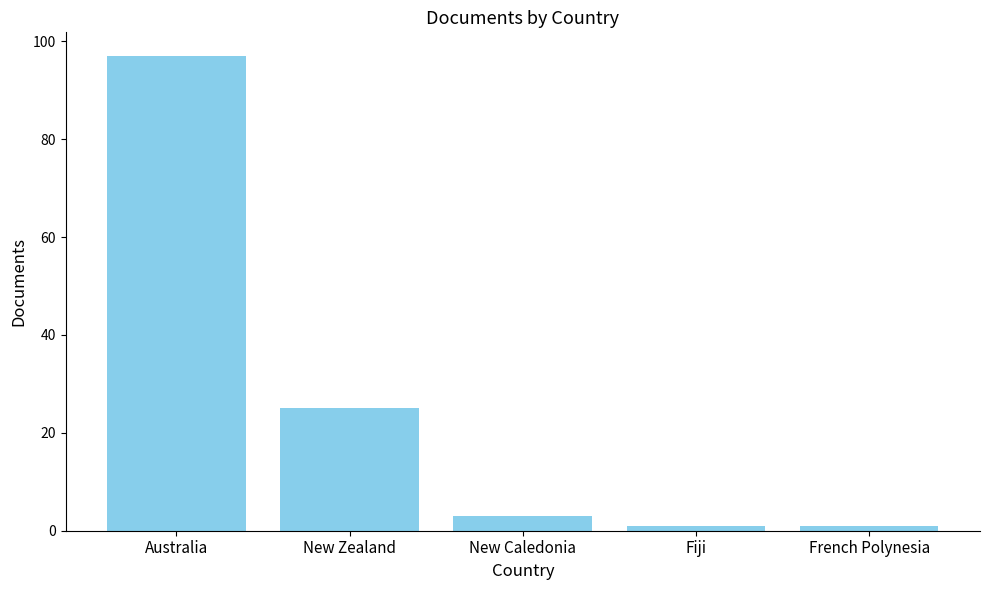

Approximately how many times larger is the value at Australia compared to New Zealand?

3.9